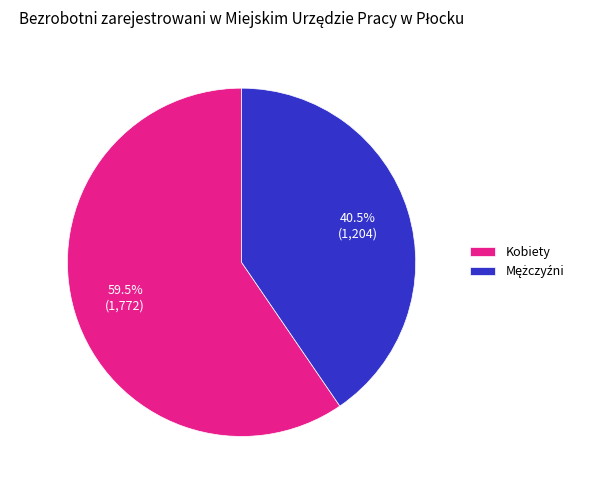

Which category has the biggest portion of the pie?

Kobiety